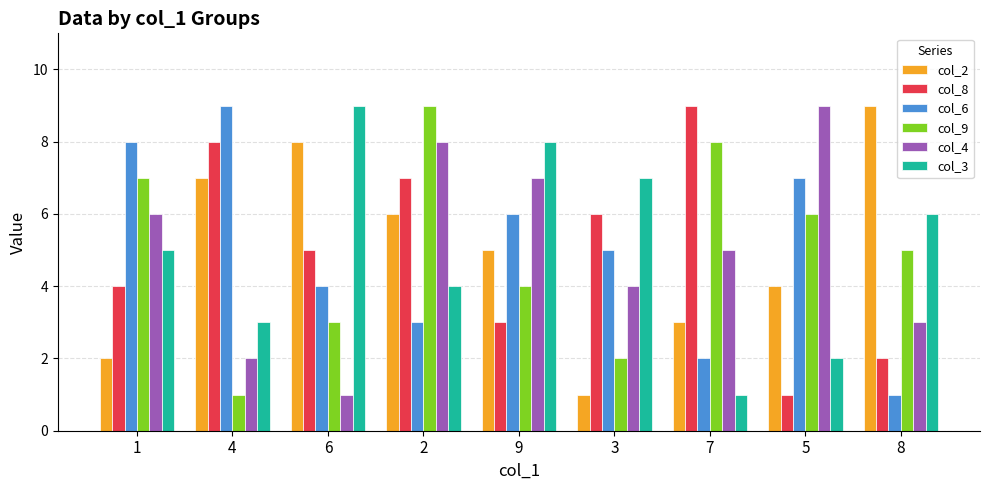

At which category is the sum across all series the highest?

2